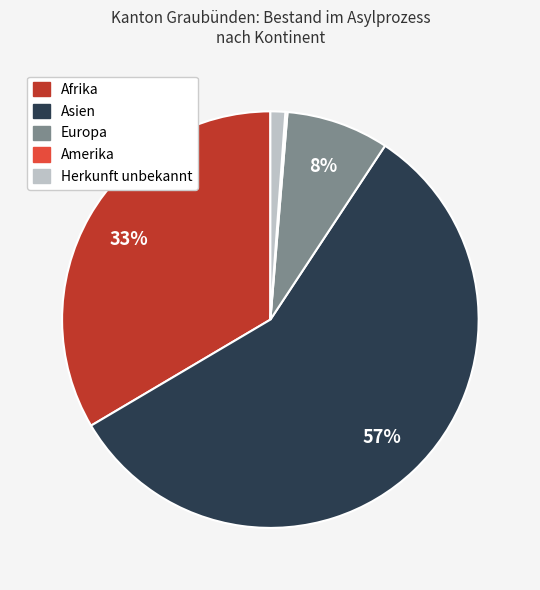

Is there a majority slice in this chart?

Yes